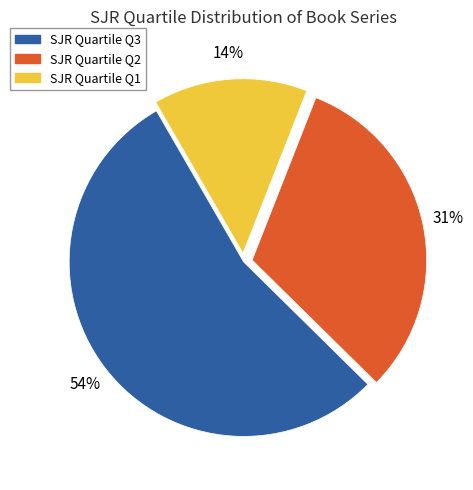

Is there a majority slice in this chart?

Yes